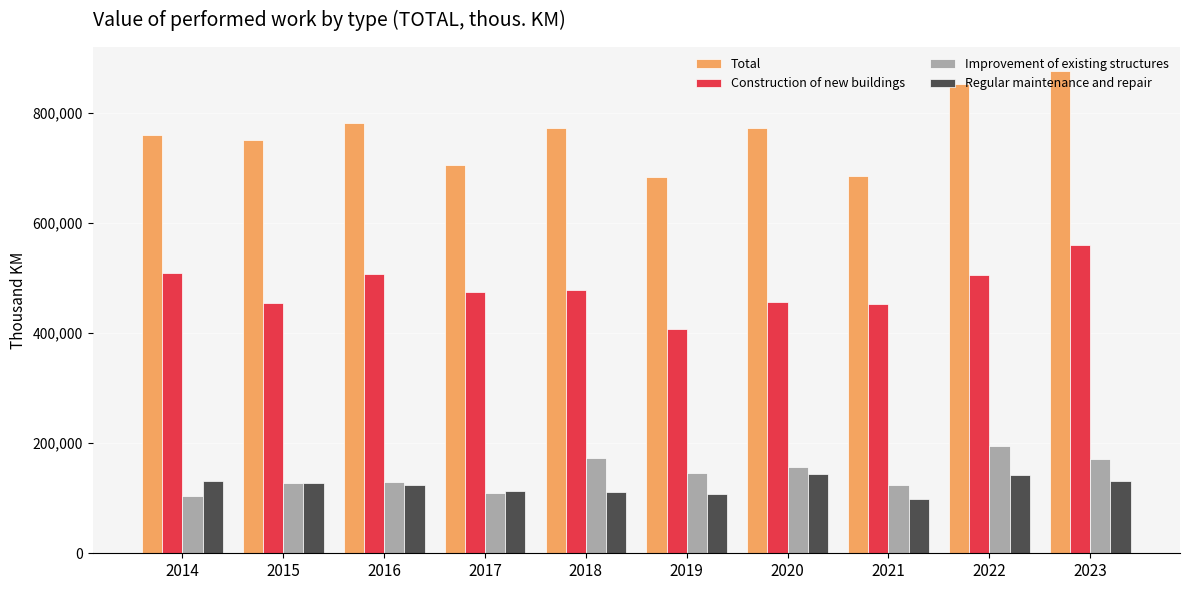

What is the sum of the Total values at 2023 and 2018?

1648697